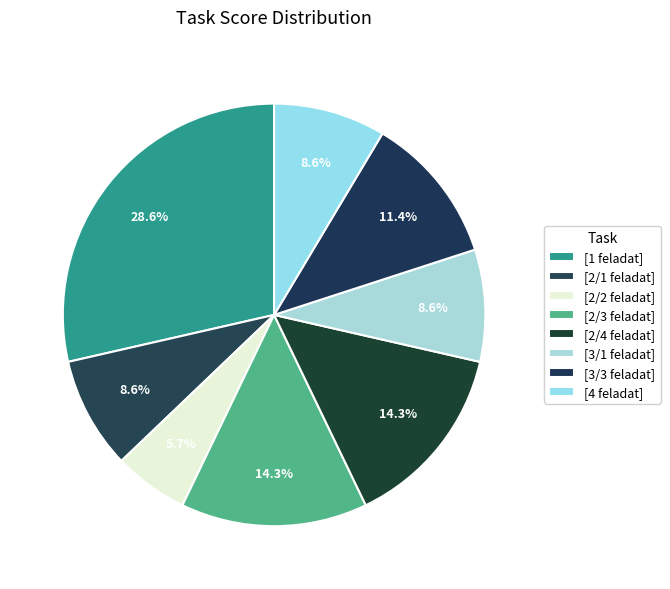

How many segments does this pie chart have?

8